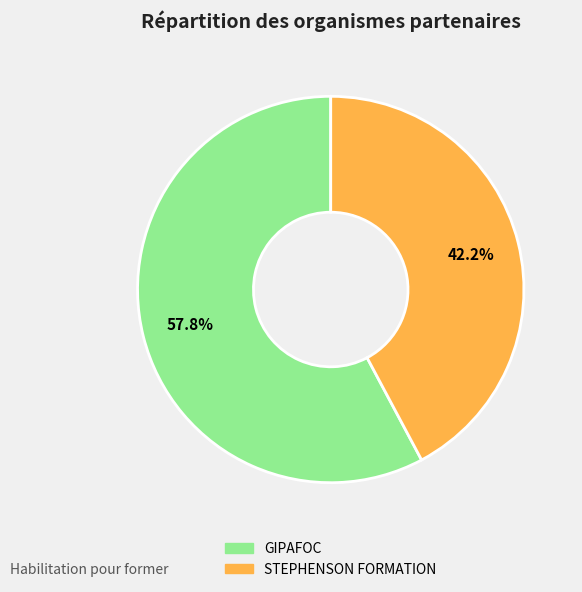

How much of the chart is everything except GIPAFOC?

42.2%